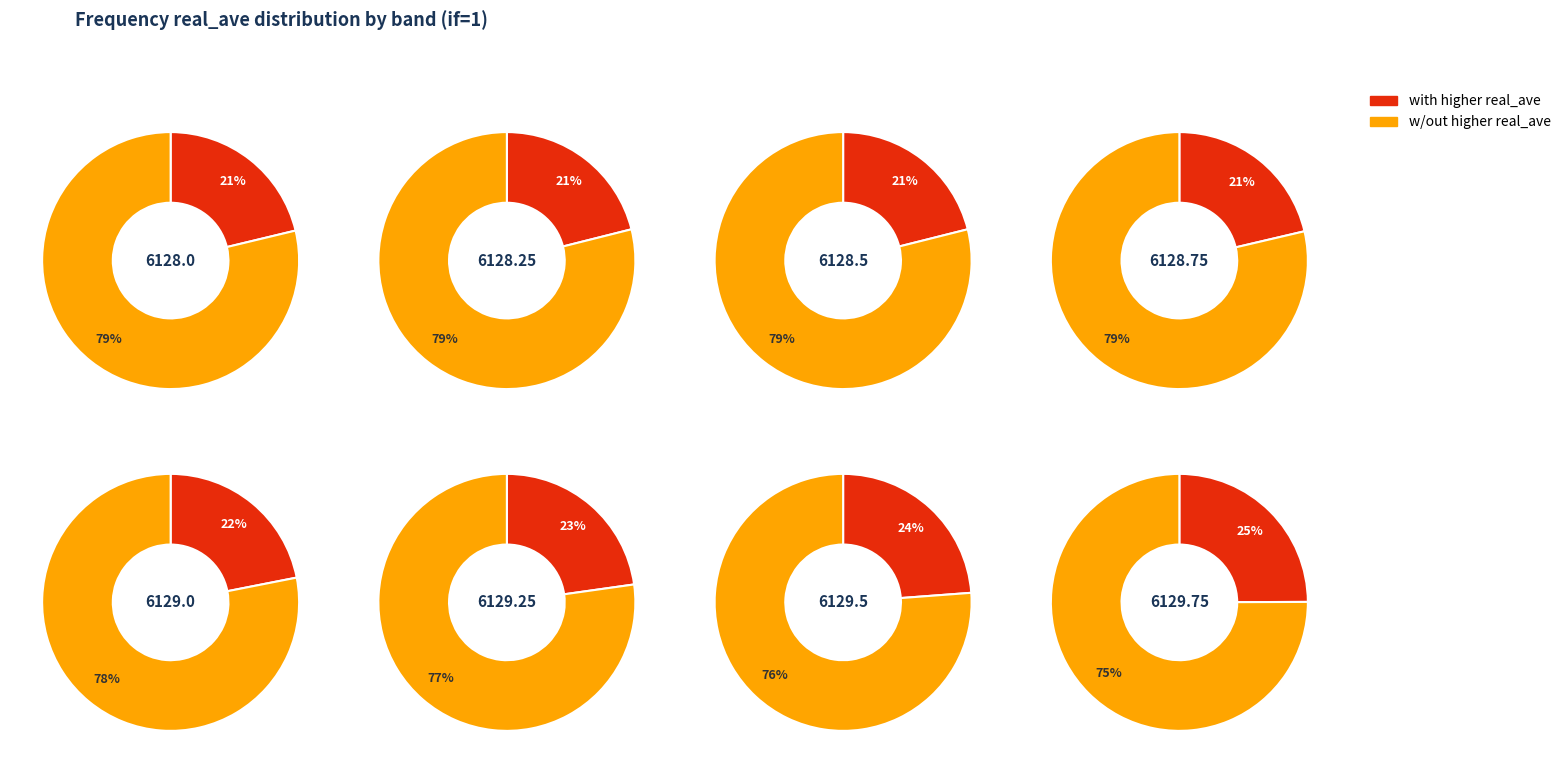

Rank the series by their average value, from lowest to highest.

with, without